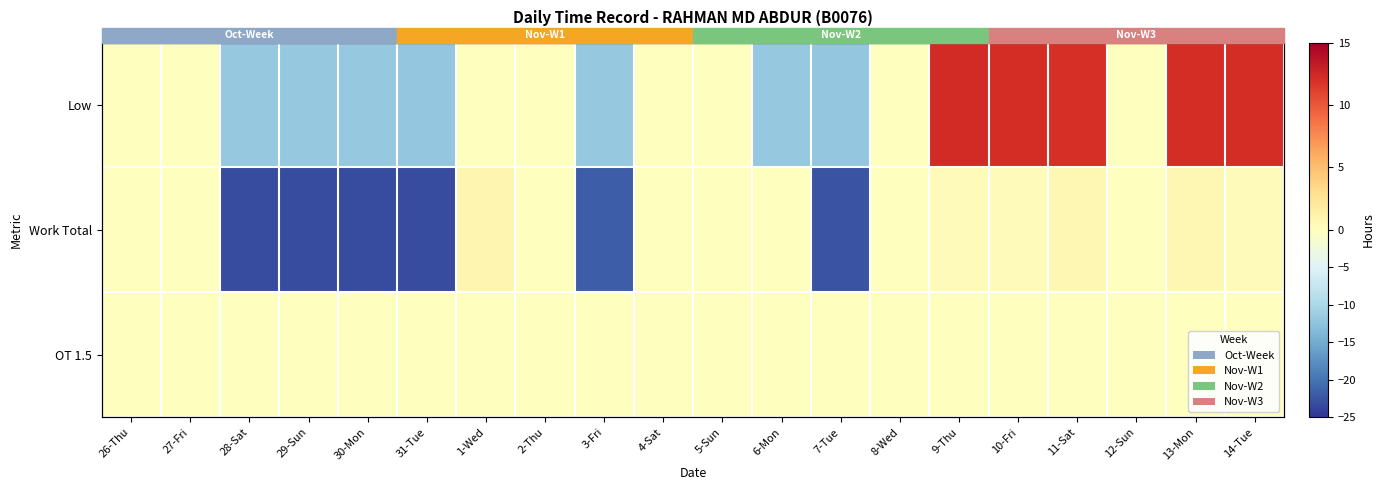

How many distinct data groups are displayed?

3